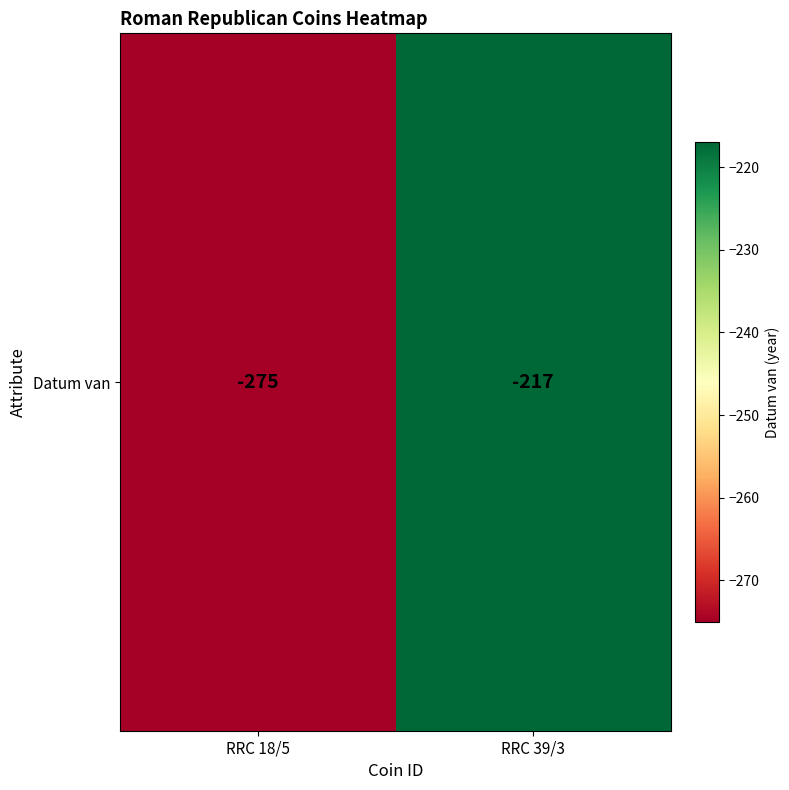

True or false: the data shows -480 at RRC 18/5.

False